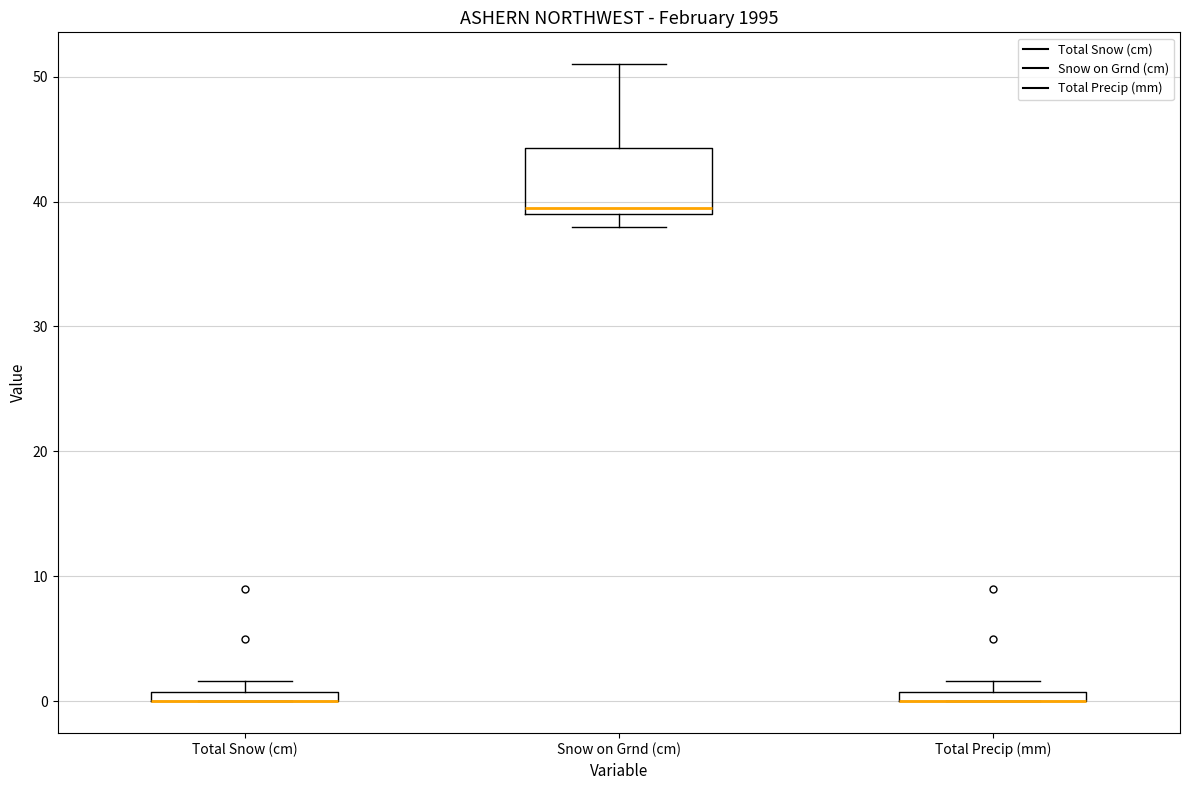

Where is the upper edge of the box for Snow on Grnd (cm) on the y-axis? The values are not printed on the chart, so give them approximately, as read against the axis.

44